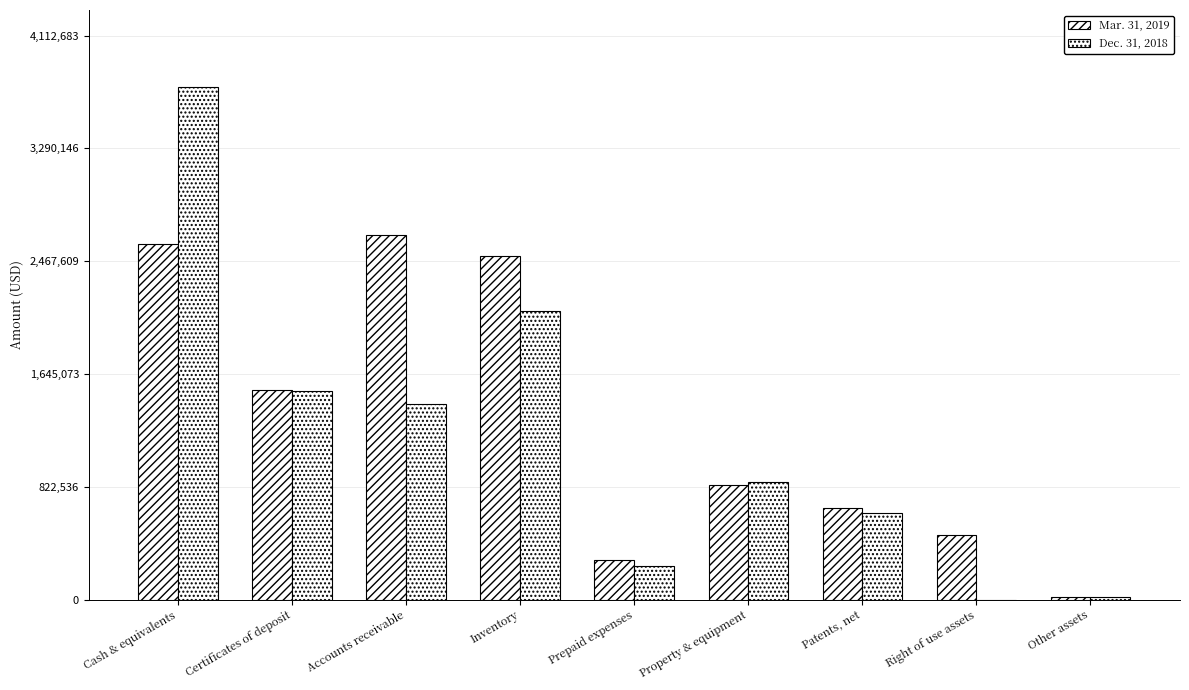

How many categories are shown in the chart?

9